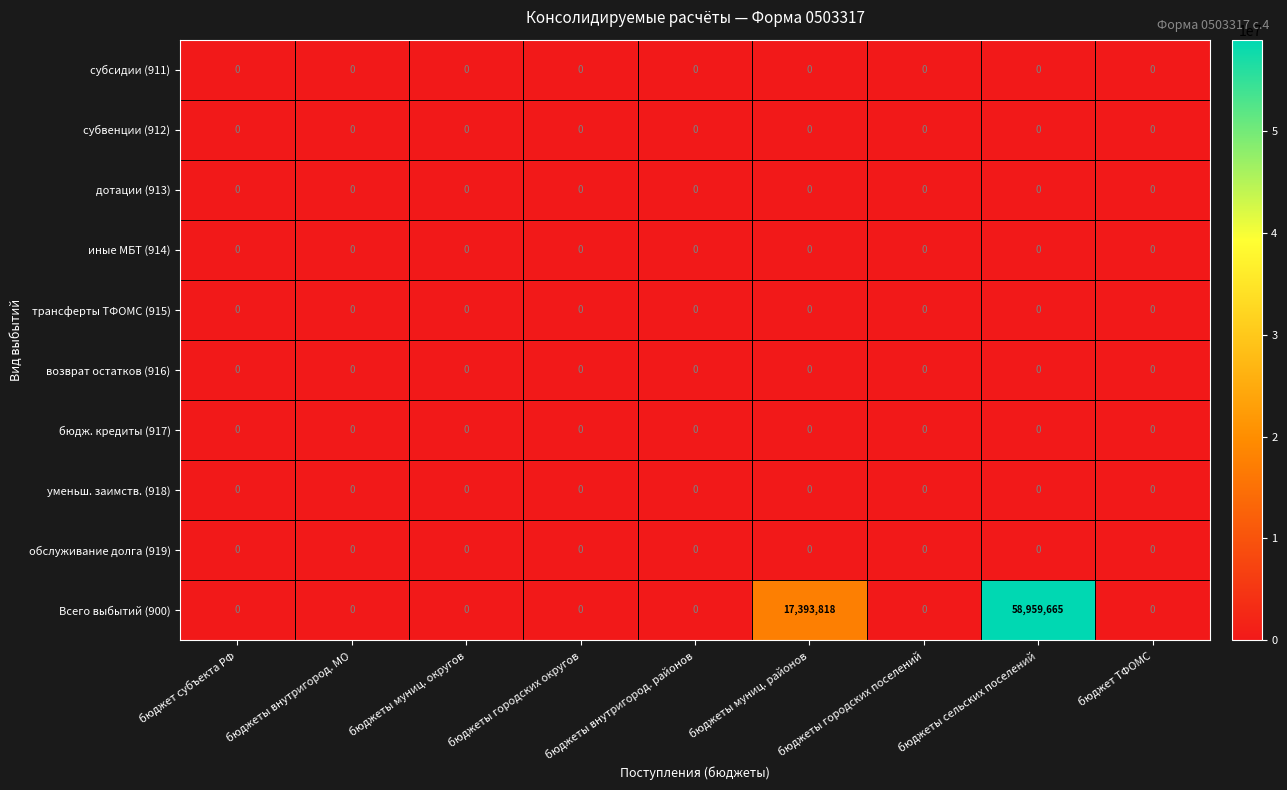

Which series has the largest range (max minus min)?

Всего выбытий (900)